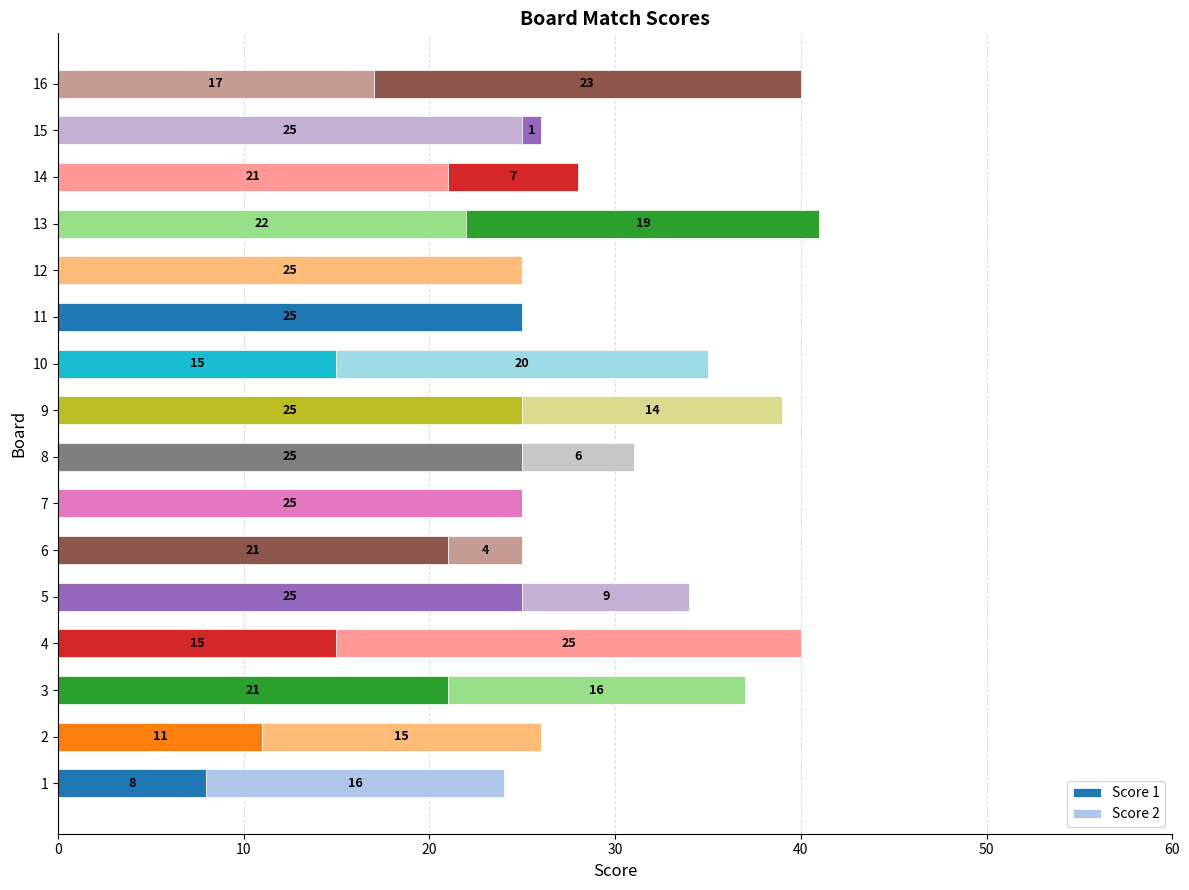

How many values in Score 1 are above zero?

15